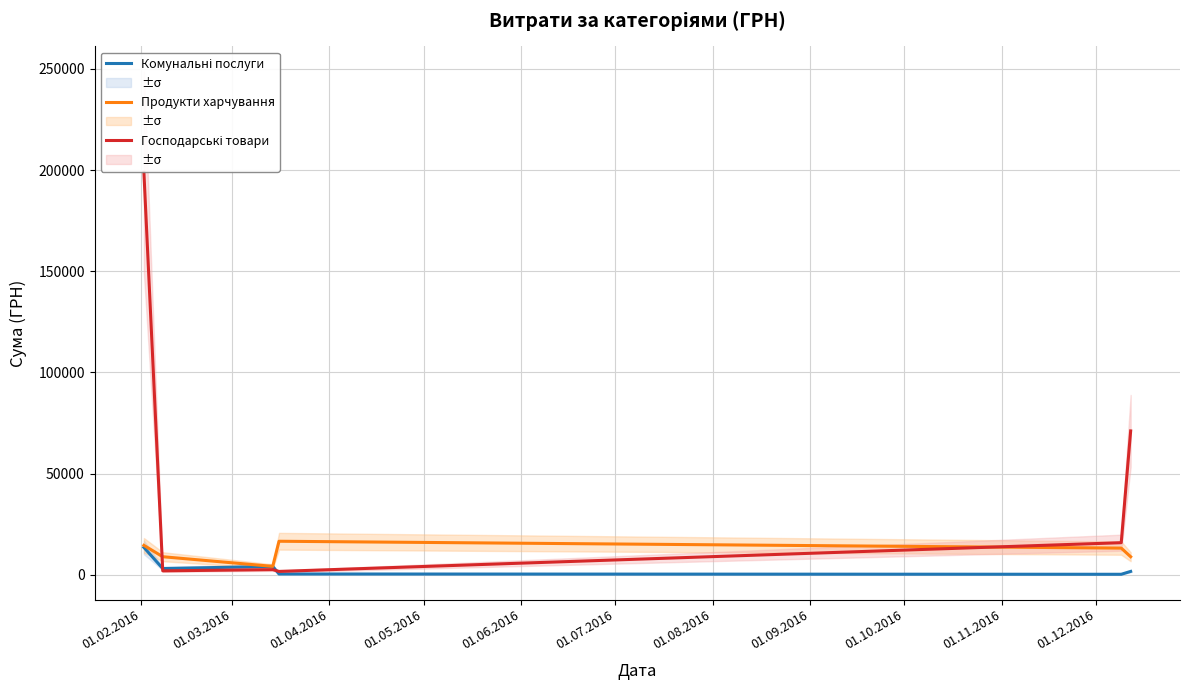

Which series has the widest spread of values?

Господарські товари